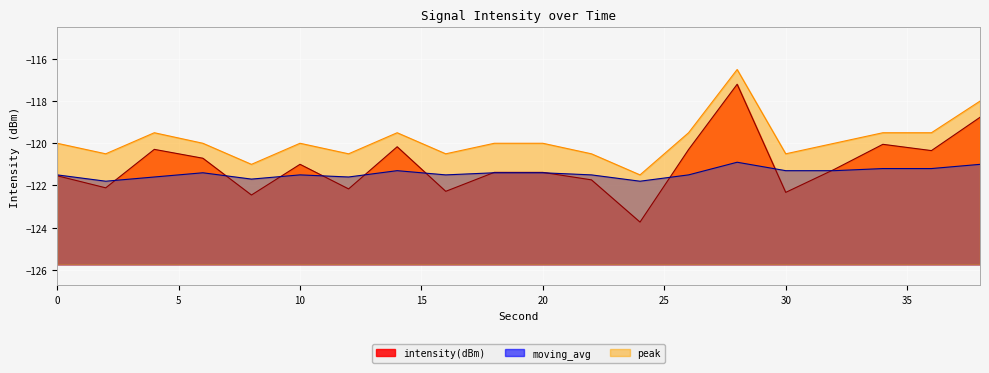

How many lines are shown in the chart?

3